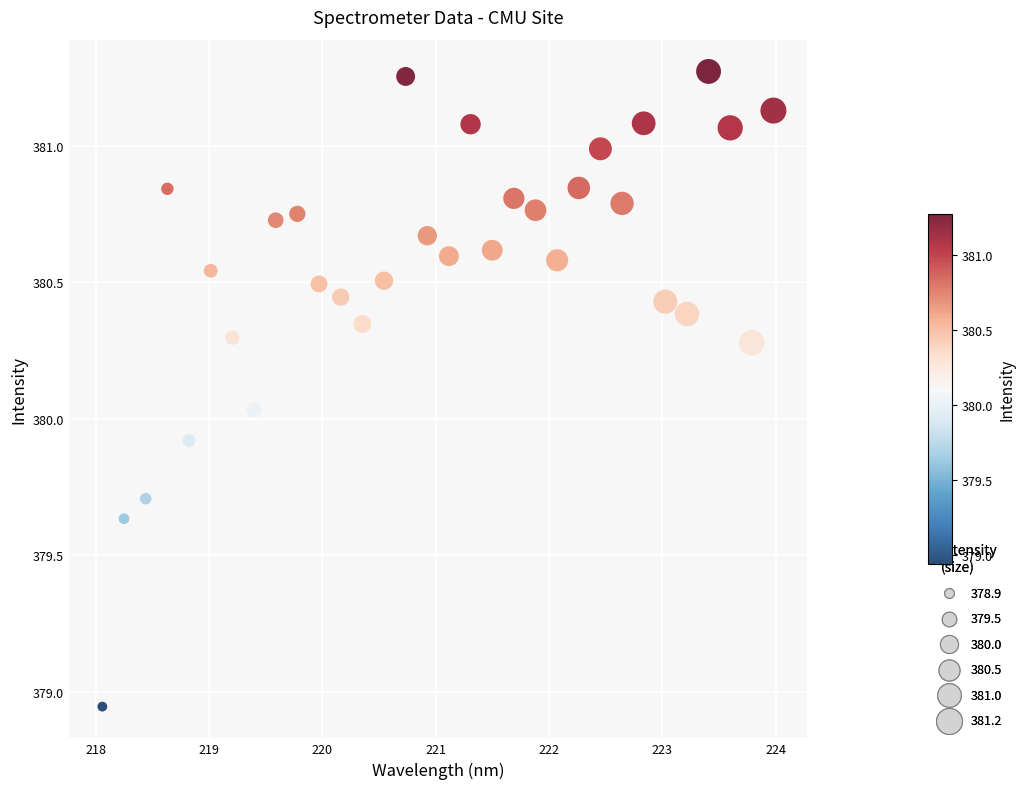

What is the range of Y values (max minus min)?

2.3